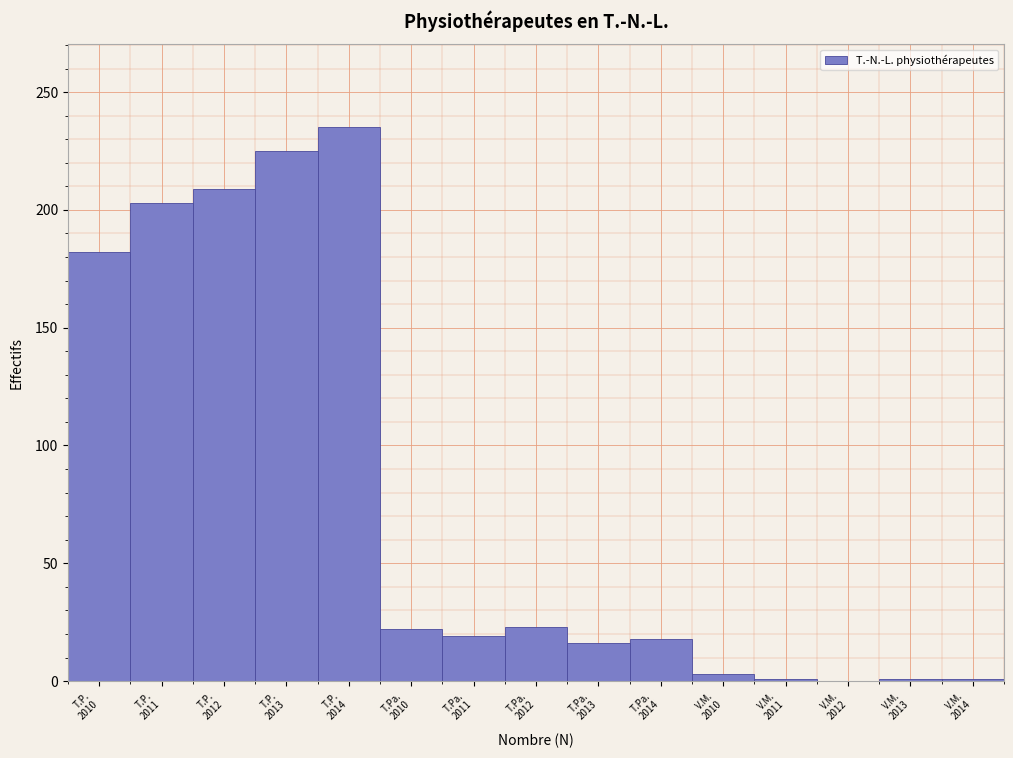

What is the greatest value displayed?

235